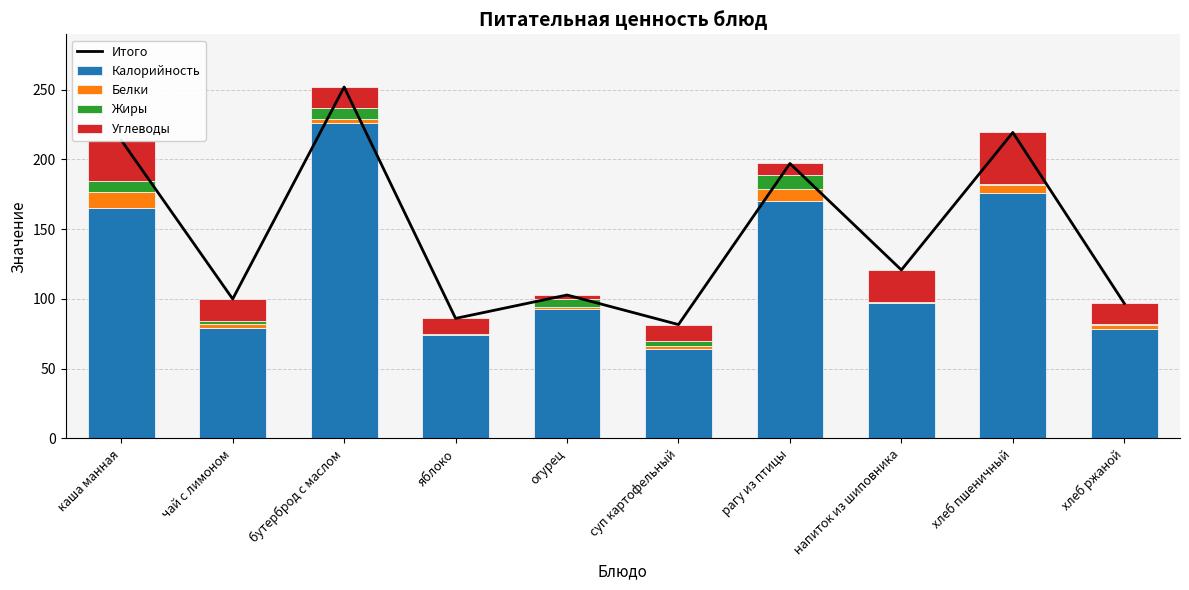

Is it true that Итого equals 120.8 at напиток из шиповника?

True